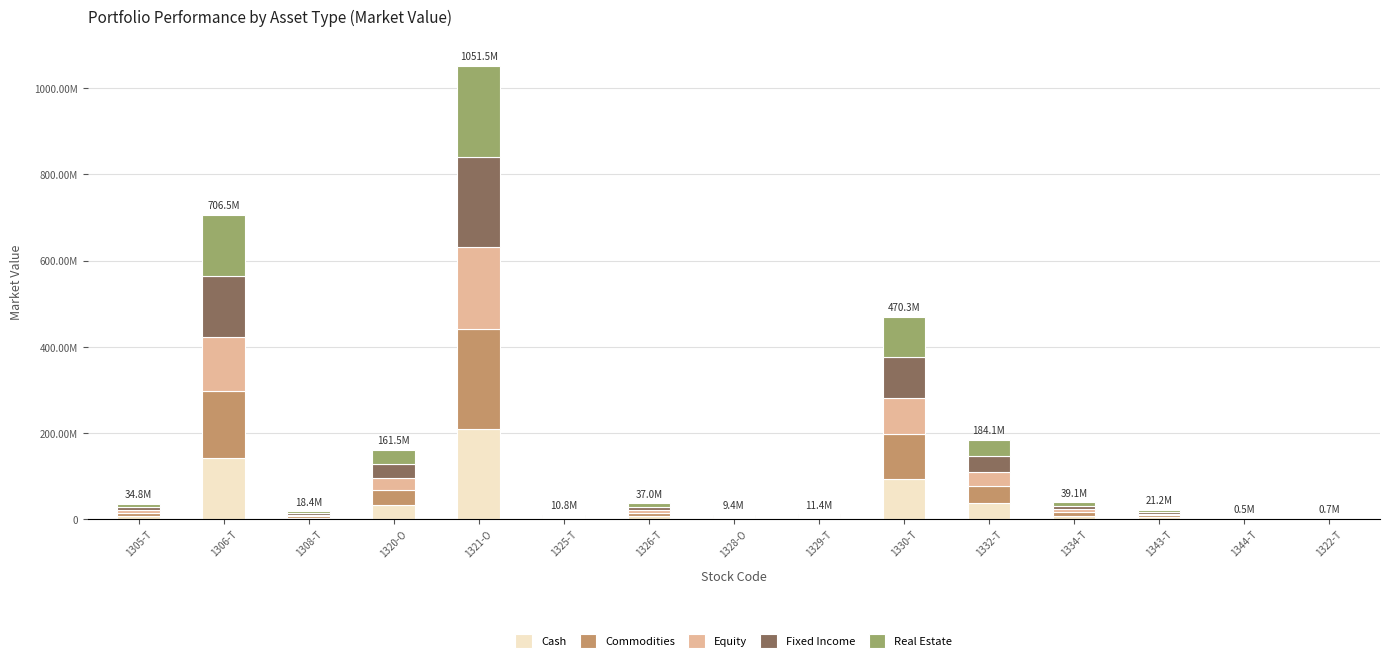

What are all the series names shown in the legend?

Cash, Commodities, Equity, Fixed Income, Real Estate